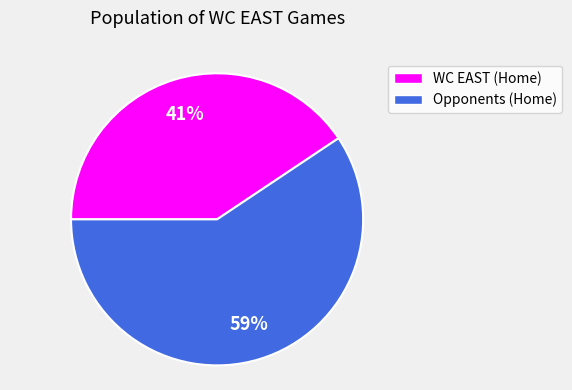

How many slices are in this pie chart?

2